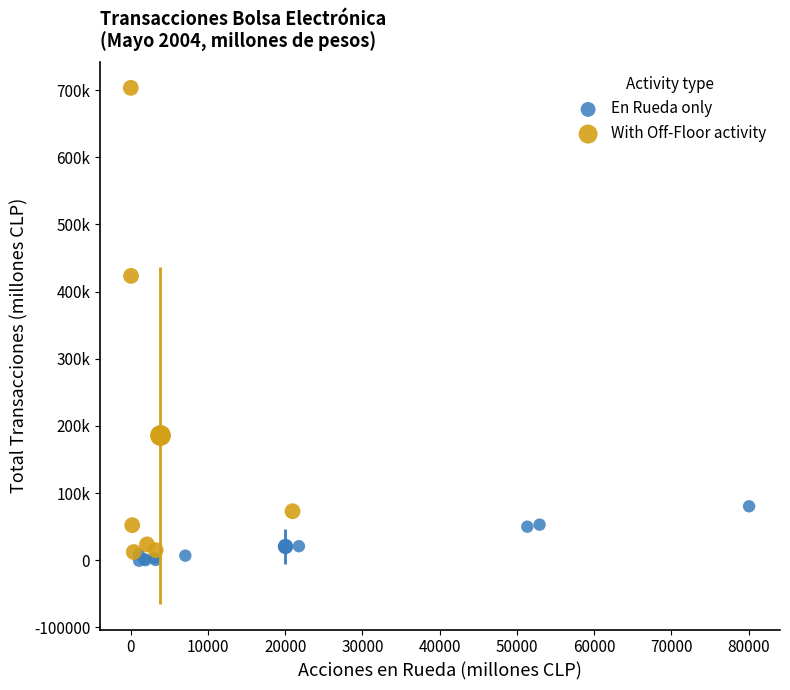

Which series contains the highest Y value?

With Off-Floor activity